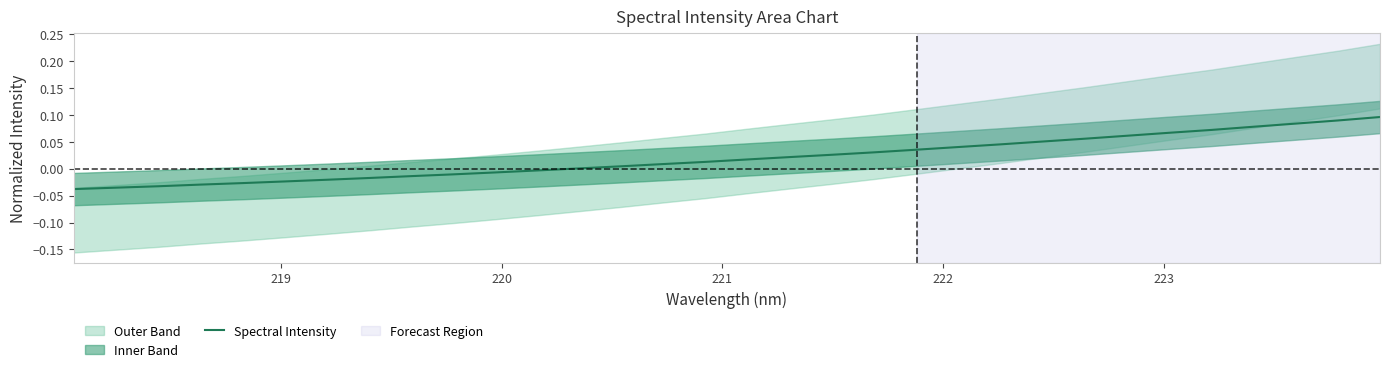

How many values are below zero?

12